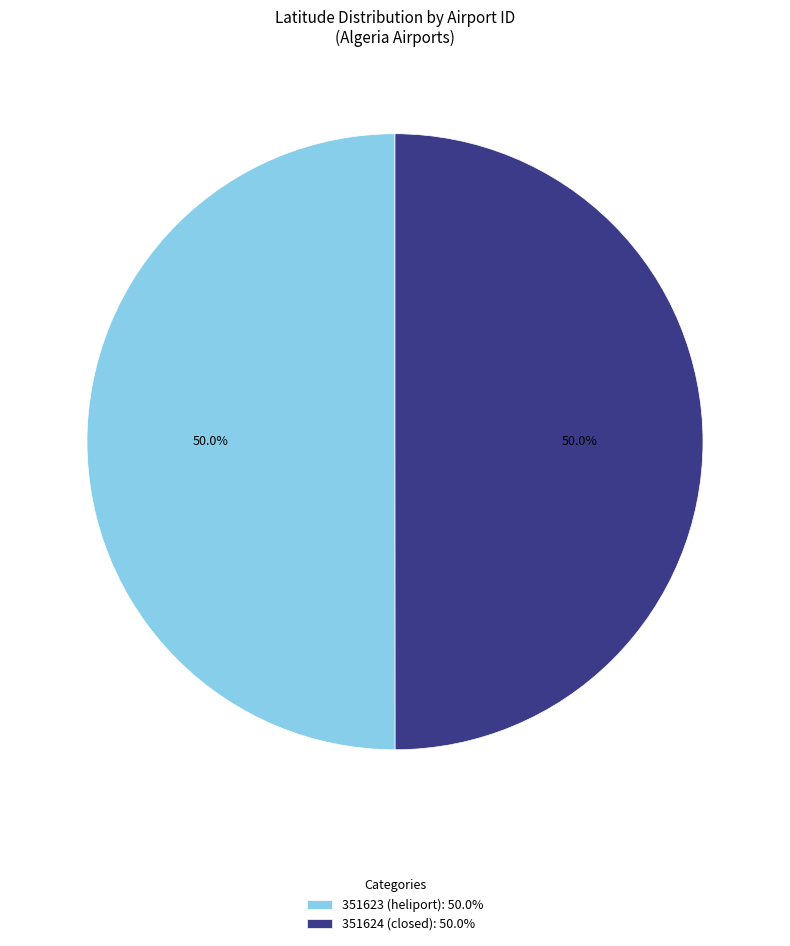

True or false: 351623 (heliport) accounts for 50% of the total.

True